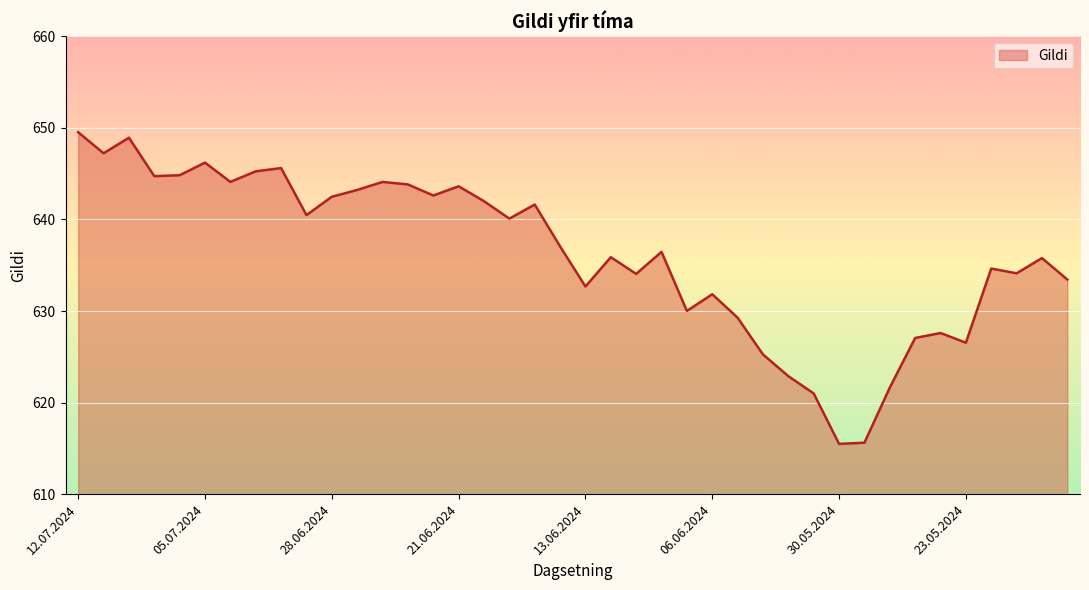

What is the difference between the maximum and minimum values?

34.0